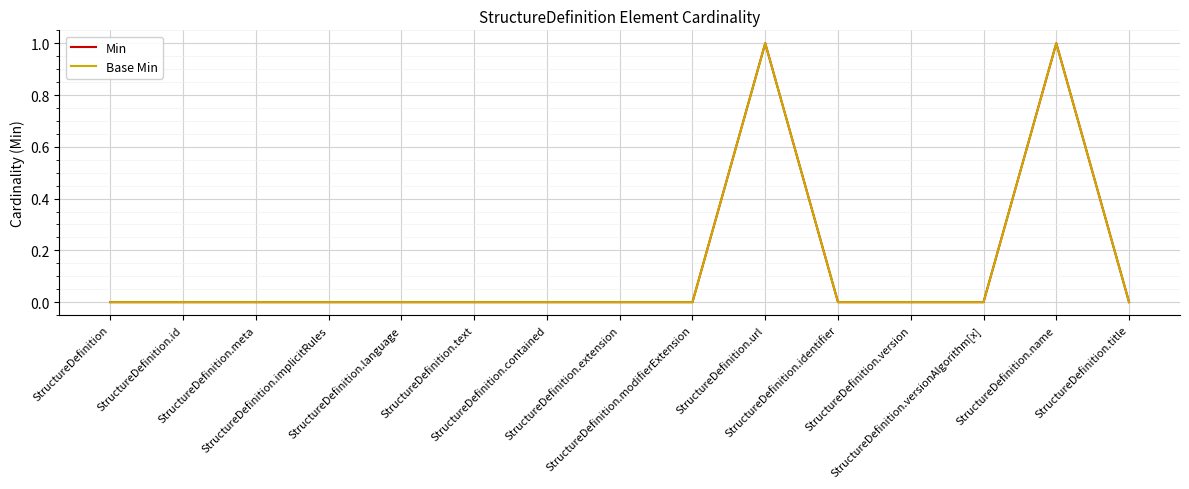

Does the chart have visible grid lines?

Yes